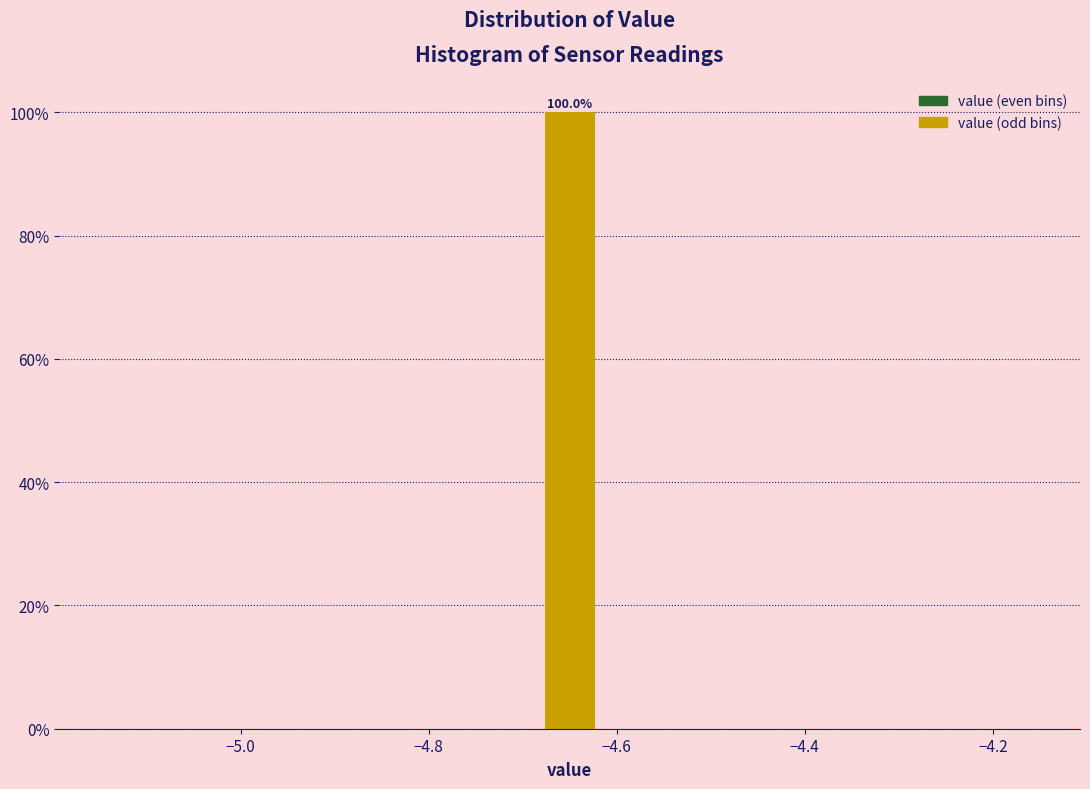

Read against the x-axis, roughly where is the centre of the tallest bar?

-4.64